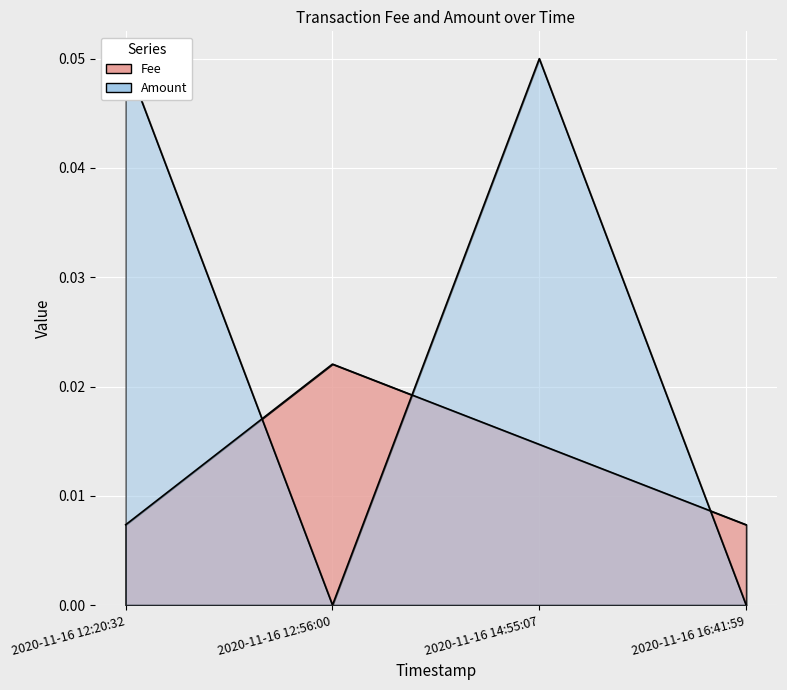

True or false: Amount has a value of 0.1 at 2020-11-16 14:55:07.

True